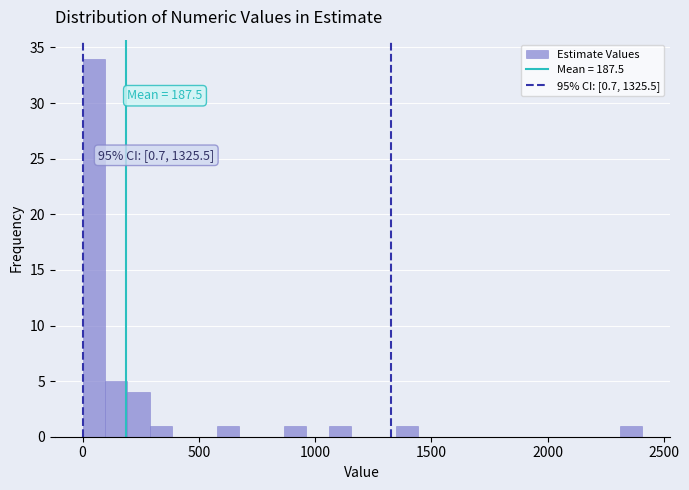

Read against the x-axis, roughly where is the centre of the tallest bar?

50